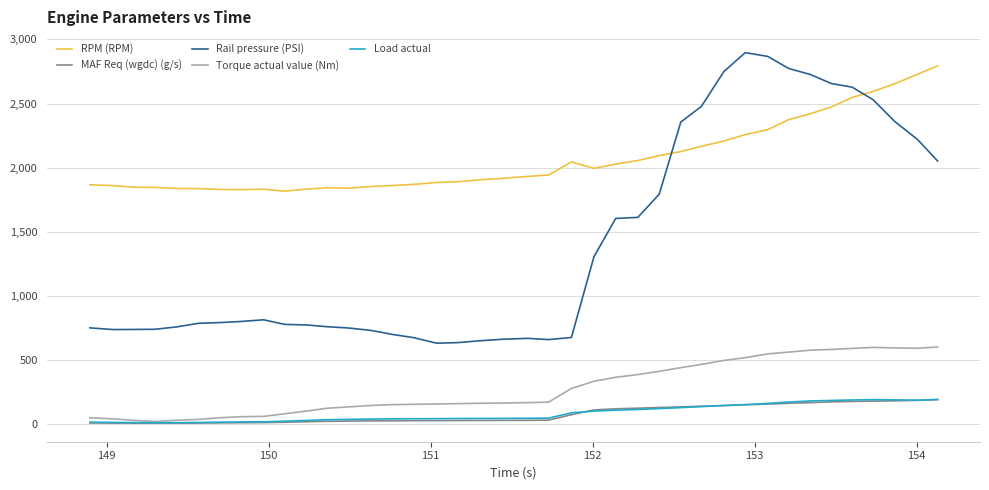

Which series has the largest total across all categories?

RPM (RPM)